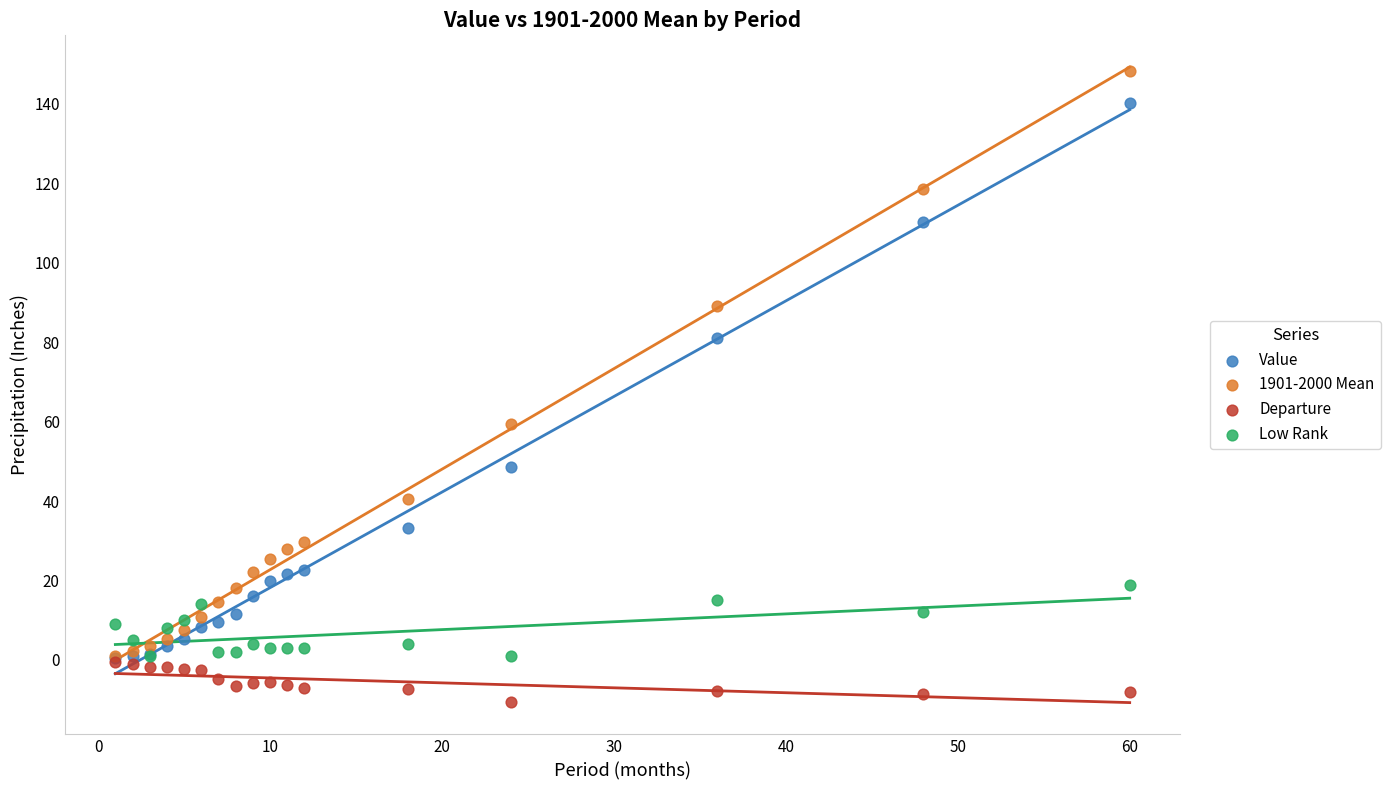

In the 1901-2000 Mean series, what Y value is closest to 74?

59.4